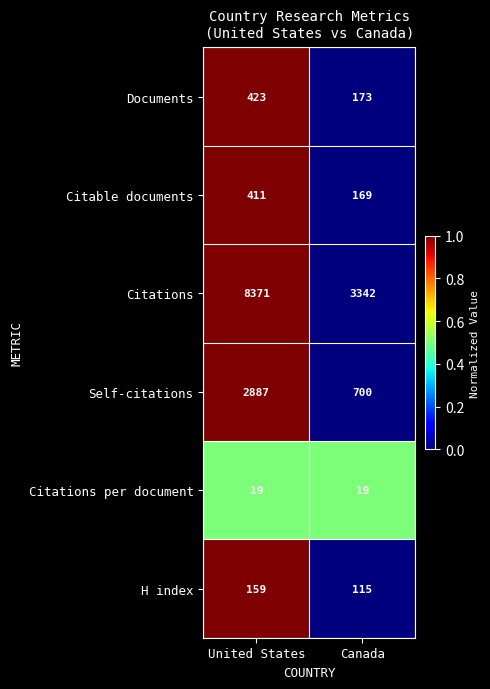

Reading left to right, extract all data points from this chart.

Documents: 423	173
Citable documents: 411	169
Citations: 8371	3342
Self-citations: 2887	700
Citations per document: 19	19
H index: 159	115